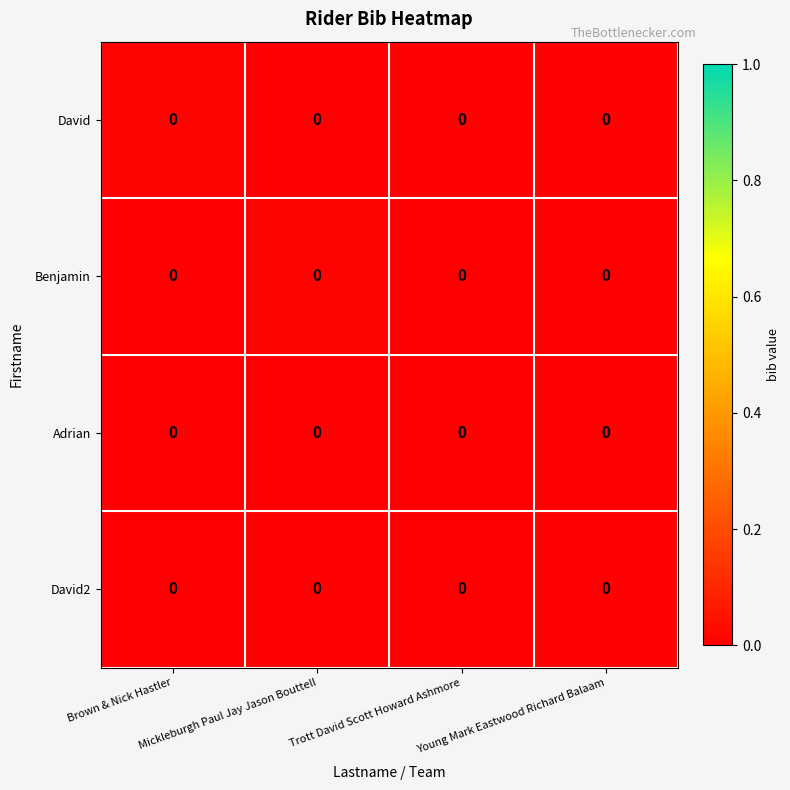

Between Trott David Scott Howard Ashmore and Young Mark Eastwood Richard Balaam, which is larger?

Trott David Scott Howard Ashmore